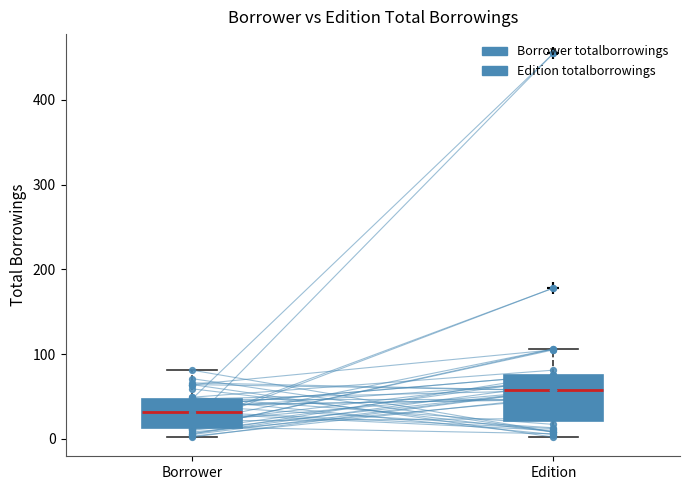

Comparing the boxes themselves (not the whiskers), which one is the tallest?

Edition